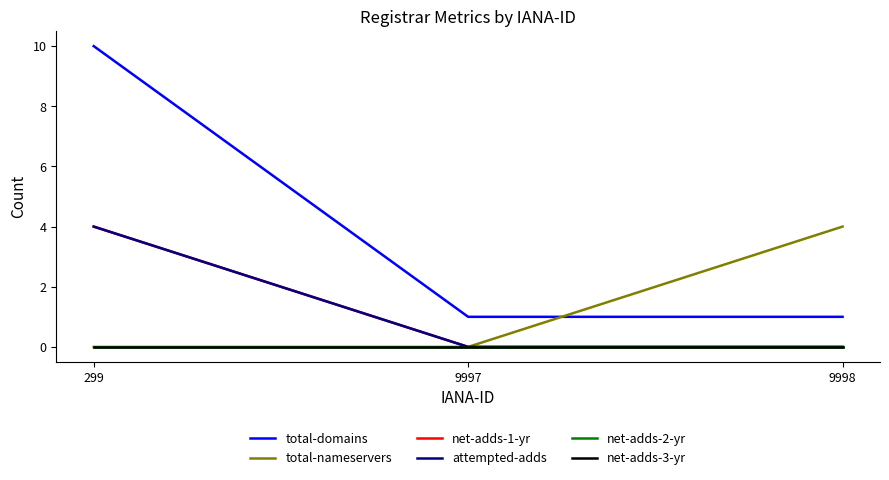

Reading left to right, list all the values displayed in this chart.

total-domains: 299=10	9997=1	9998=1
total-nameservers: 299=0	9997=0	9998=4
net-adds-1-yr: 299=4	9997=0	9998=0
attempted-adds: 299=4	9997=0	9998=0
net-adds-2-yr: 299=0	9997=0	9998=0
net-adds-3-yr: 299=0	9997=0	9998=0